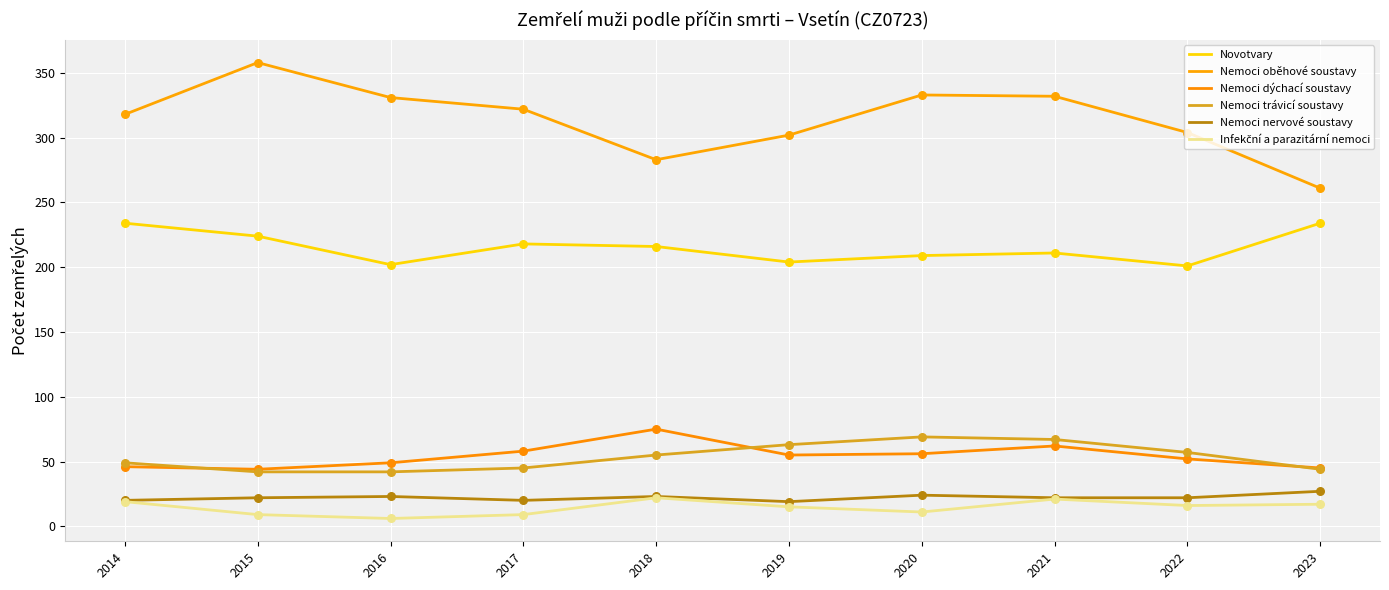

At which category is the sum across all series the highest?

2021